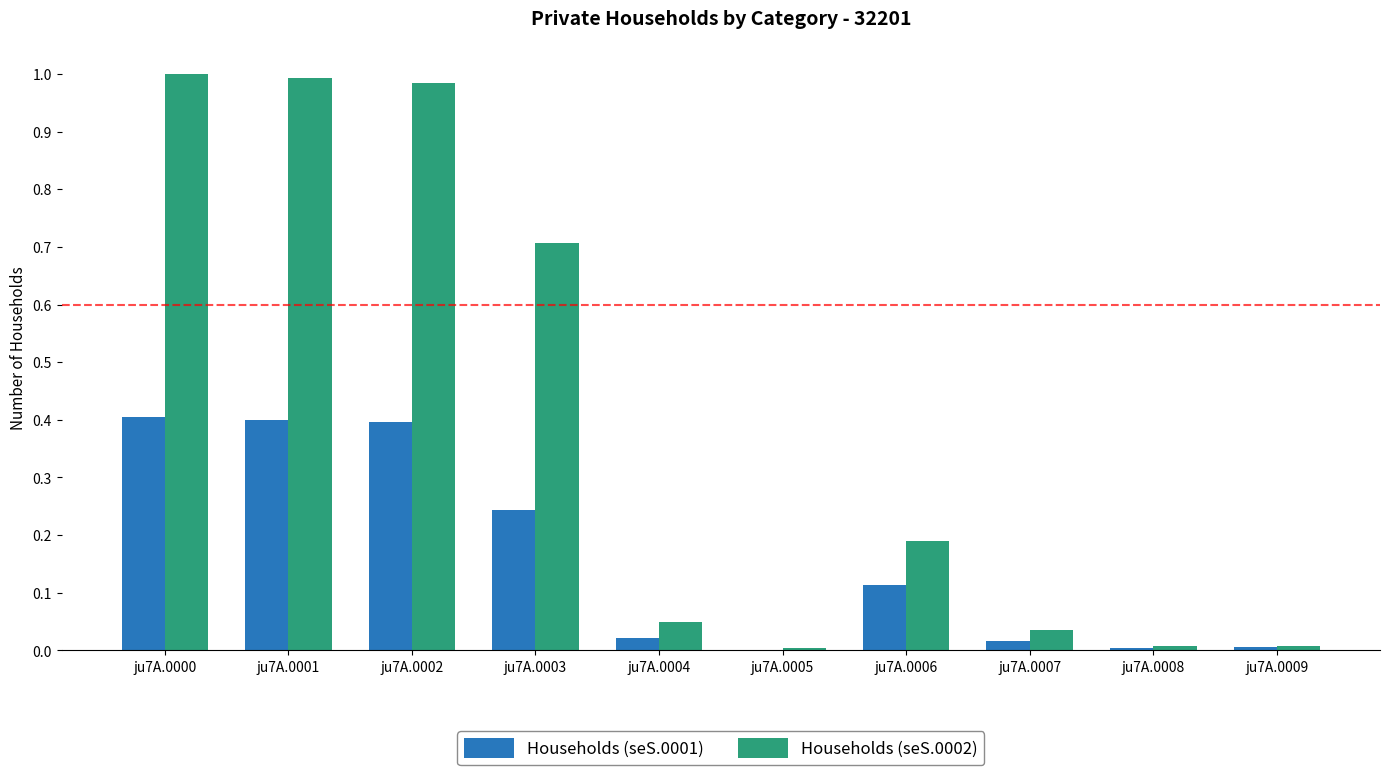

Between ju7A.0003 and ju7A.0006, which series saw the biggest shift?

Households (seS.0002)